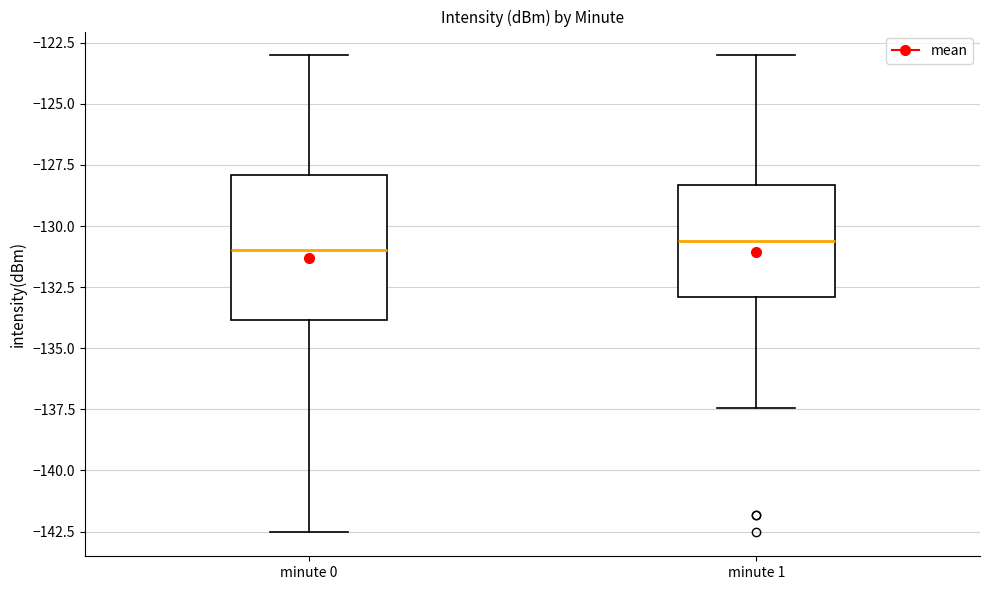

Reading left to right, transcribe this box plot: for each box, give where its median line is, the range the box spans, and where its two whiskers end, as read against the y-axis. The values are not printed on the chart, so give them approximately, as read against the axis.

minute 0: median -131.0, box -134.0 to -128.0, whiskers -142.5 to -123.0
minute 1: median -130.5, box -133.0 to -128.5, whiskers -137.5 to -123.0